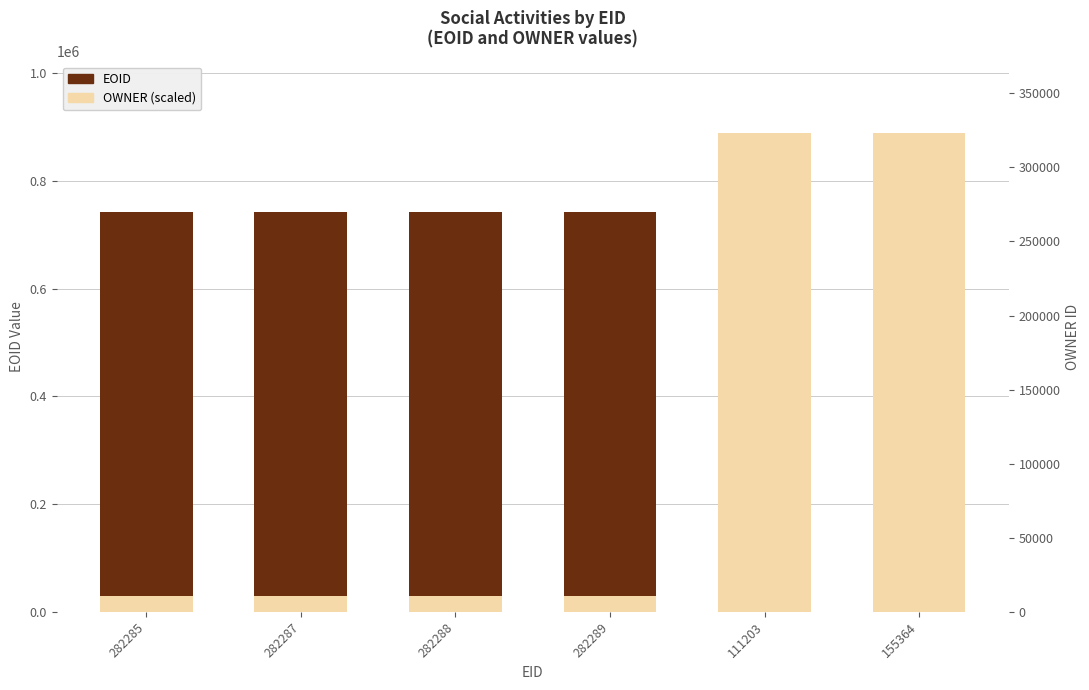

Is the value of EOID at 111203 greater than the value of OWNER at 282285?

Yes